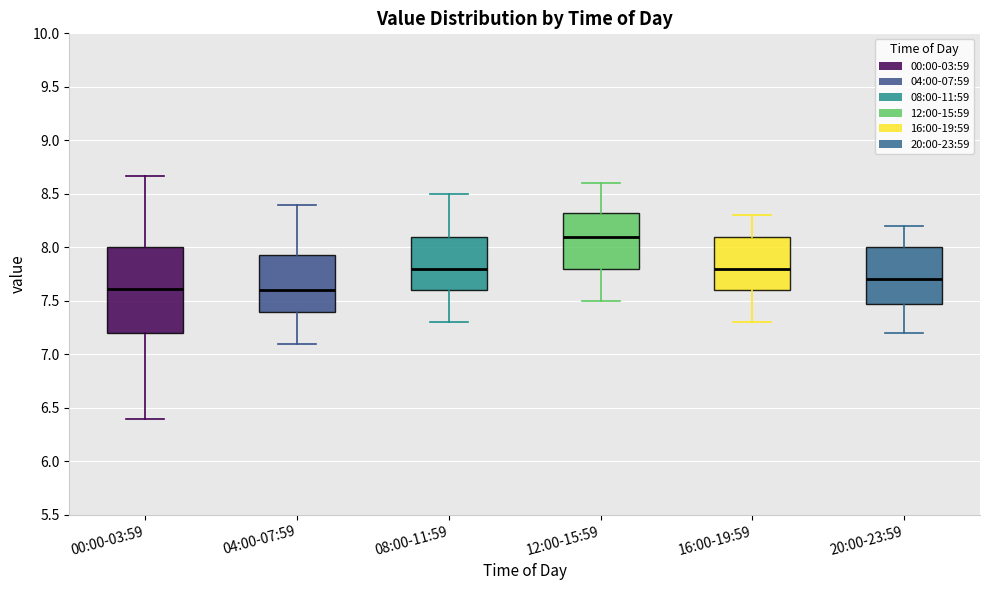

Which box is the tallest, from its lower edge to its upper edge?

00:00-03:59